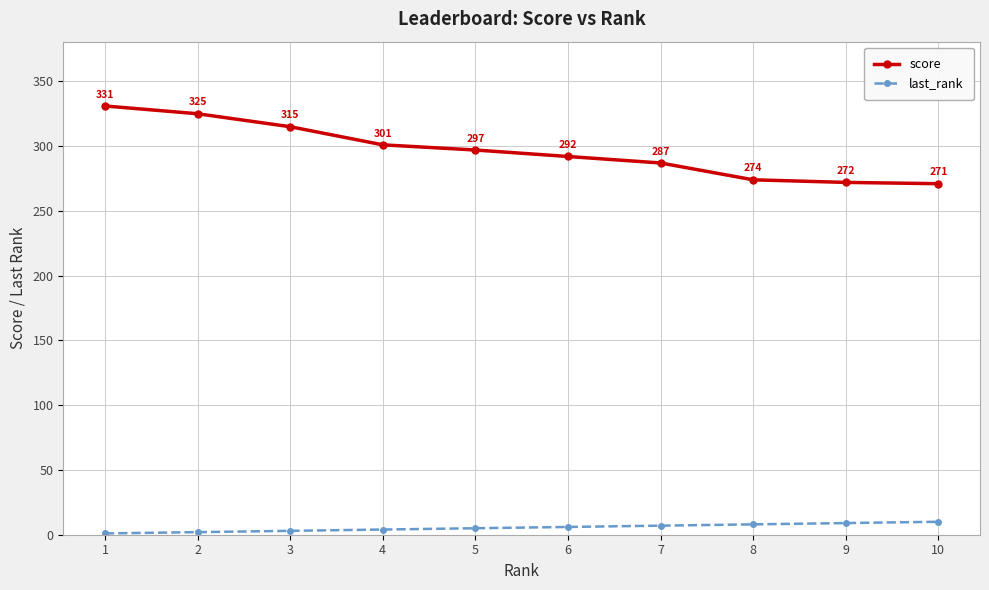

Rank the series by their average value, from lowest to highest.

last_rank, score